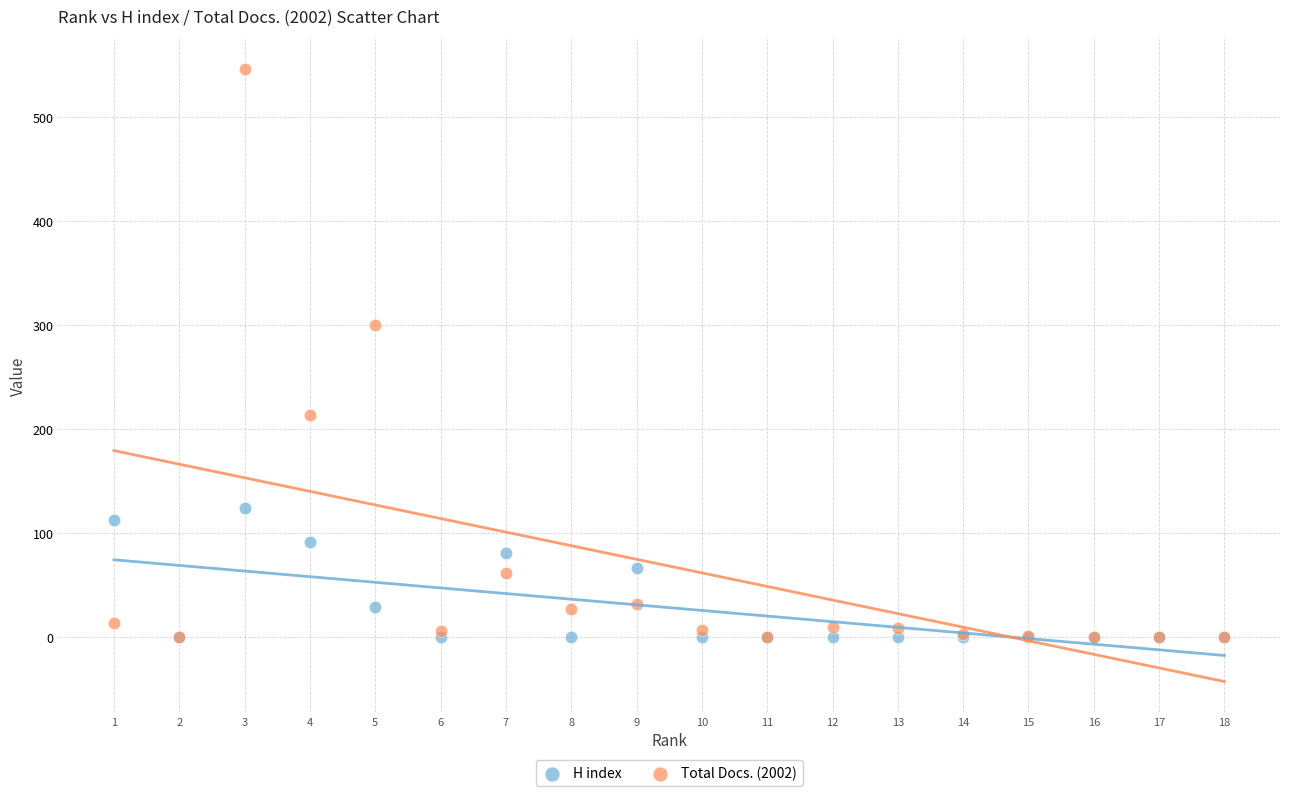

What are all the series names shown in the legend?

H index, Total Docs. (2002)